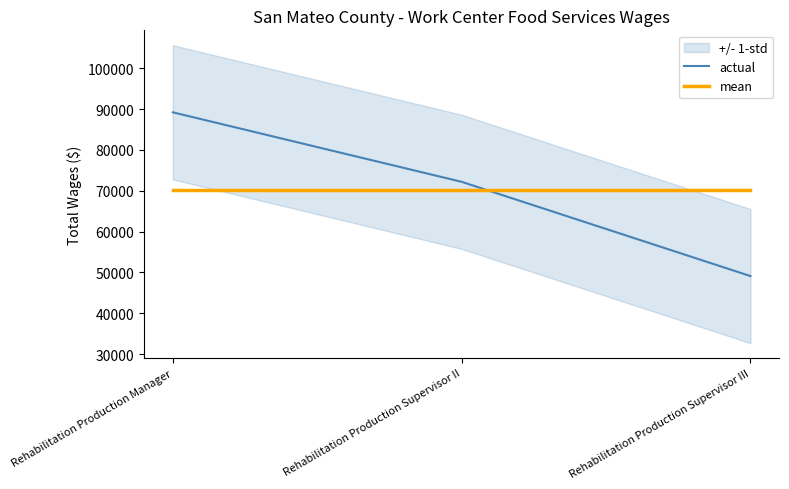

What is the sum of all mean values?

210481.0